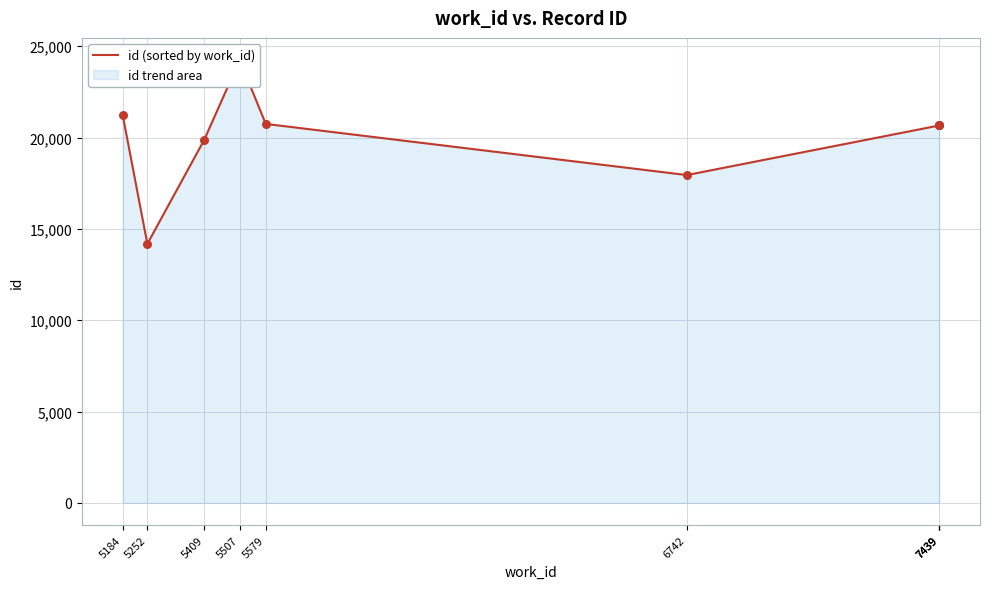

Approximately how many times larger is the value at 5507 compared to 7439?

1.2